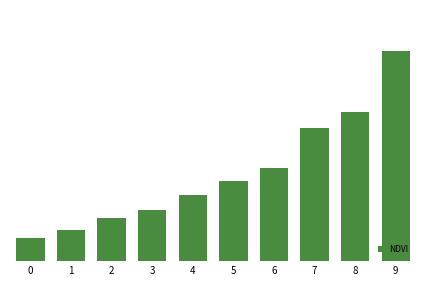

Reading left to right, transcribe all the data shown in this chart.

0.1	0.1	0.1	0.1	0.1	0.1	0.1	0.2	0.2	0.2